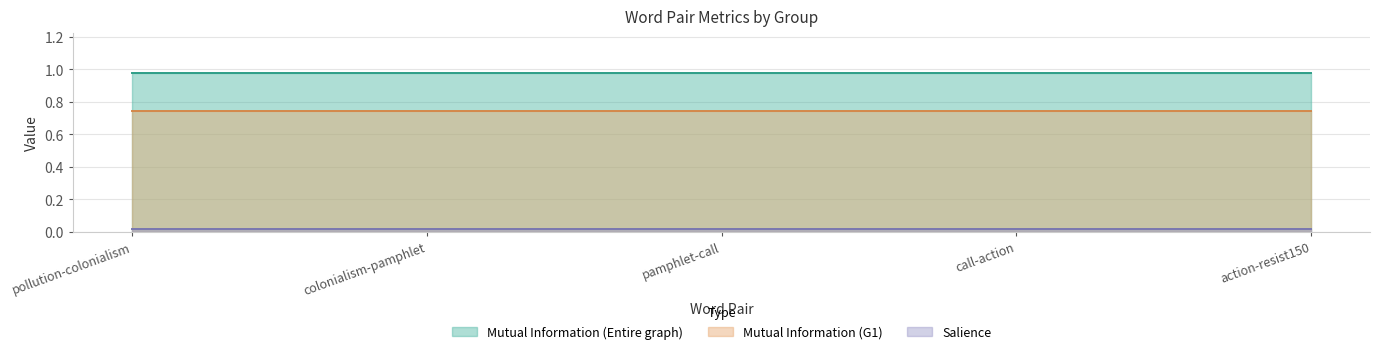

The Mutual Information (Entire graph) series shows 1.4 at colonialism-pamphlet. True or false?

False